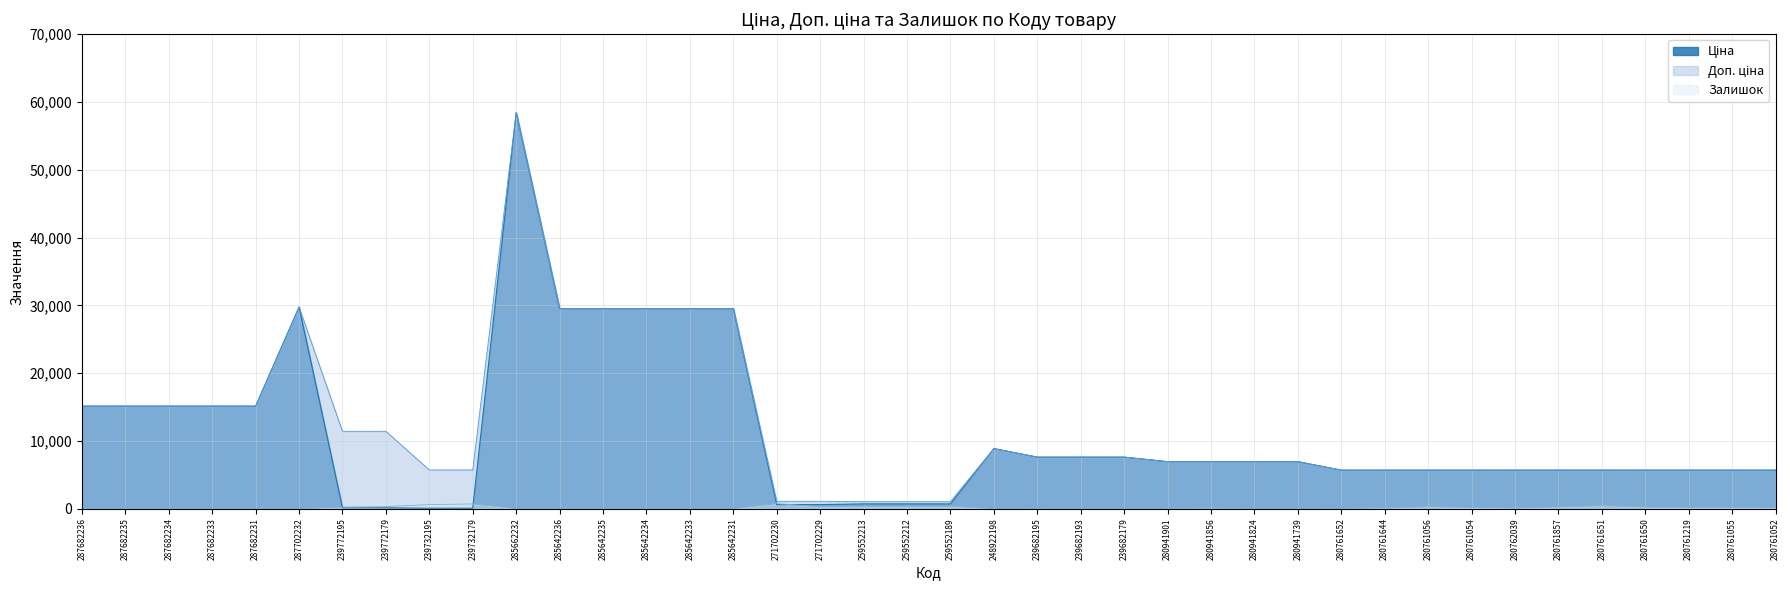

What is the difference between the second highest and second lowest values in the Ціна series?

29690.2